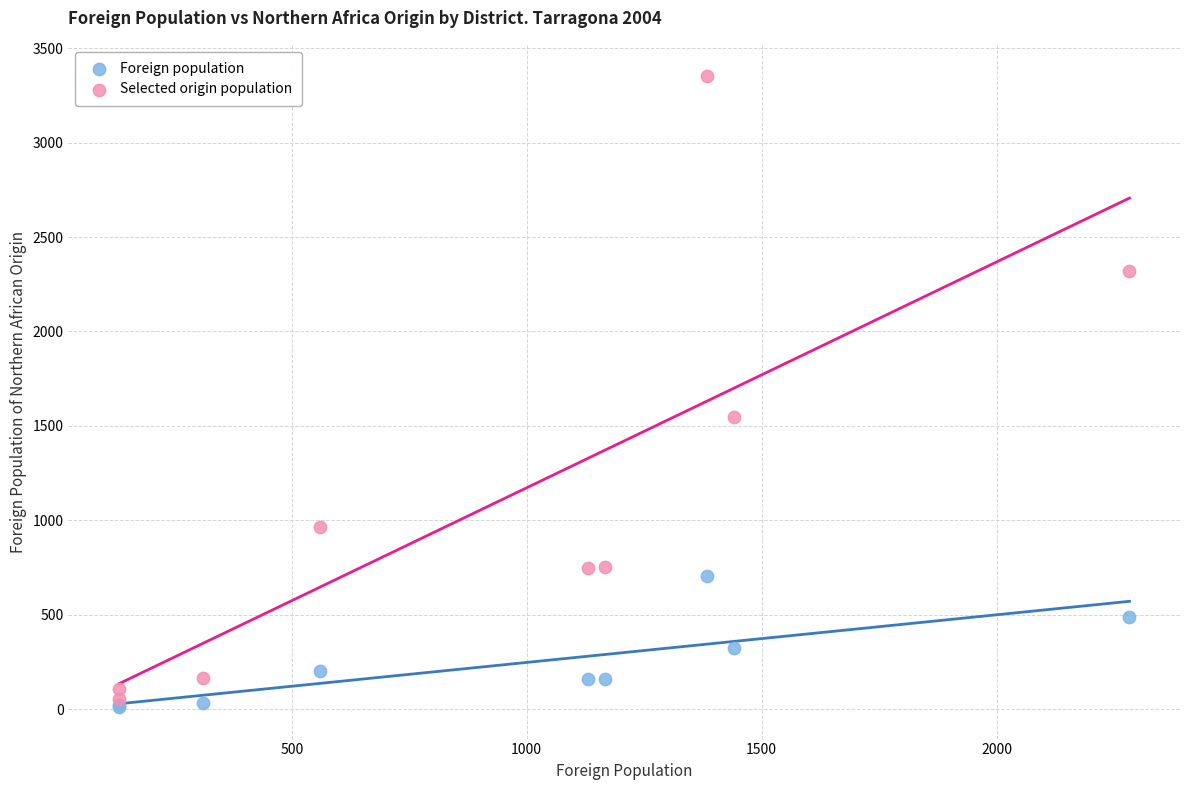

Across all series, what Y value is closest to 1681?

1545